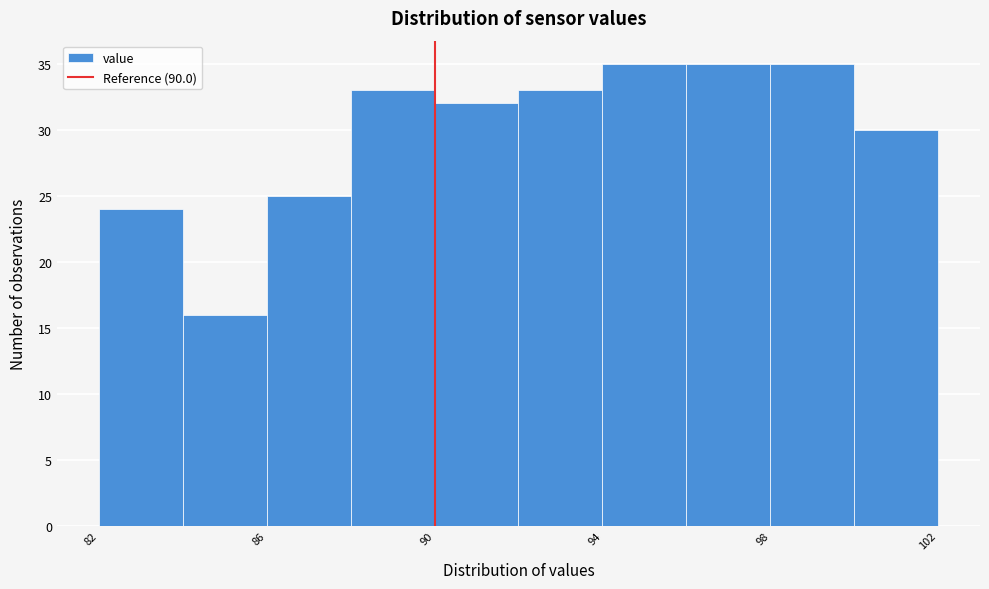

Reading left to right, list every bar in this chart as the range it spans on the x-axis followed by its height. The values are not printed on the chart, so give them approximately, as read against the axis.

82 to 84: 24
84 to 86: 16
86 to 88: 25
88 to 90: 33
90 to 92: 32
92 to 94: 33
94 to 96: 35
96 to 98: 35
98 to 100: 35
100 to 102: 30